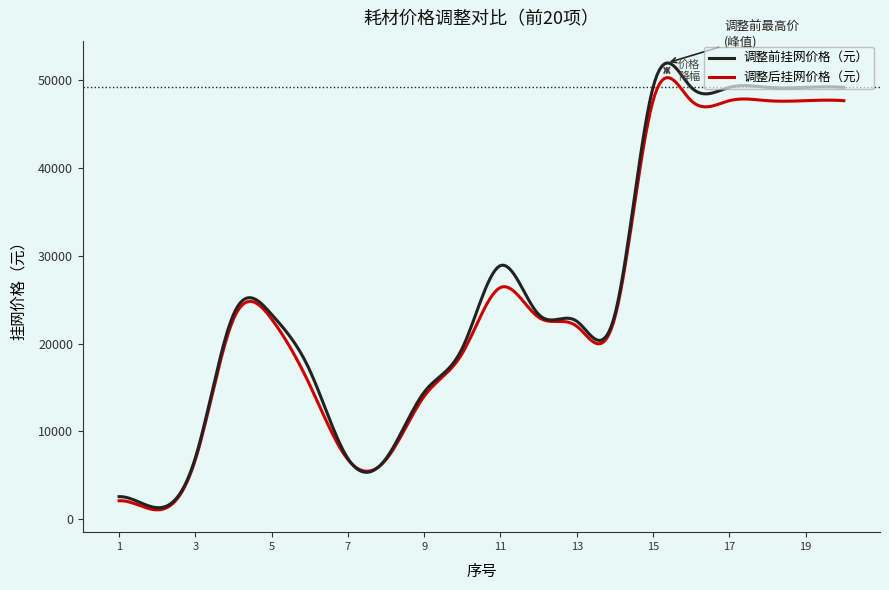

Which series has the largest range (max minus min)?

调整前挂网价格（元）